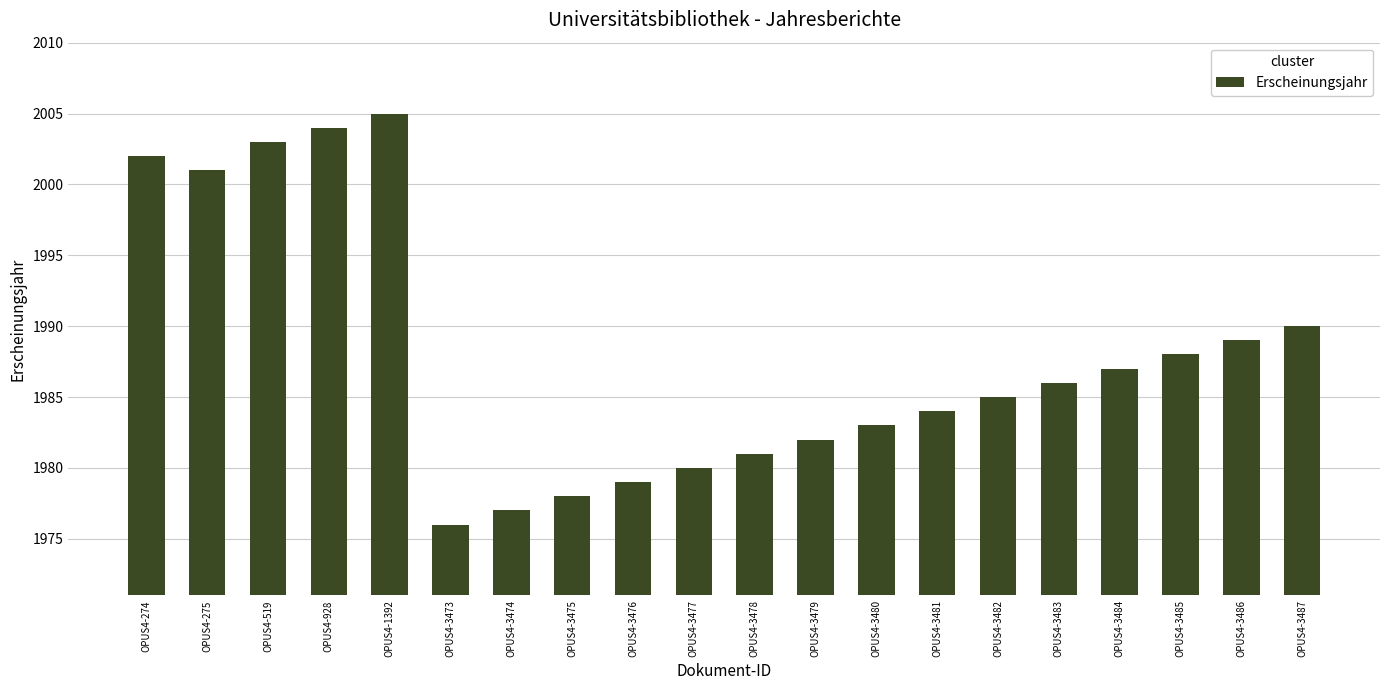

The chart shows a value of 1979 at OPUS4-3476. True or false?

True